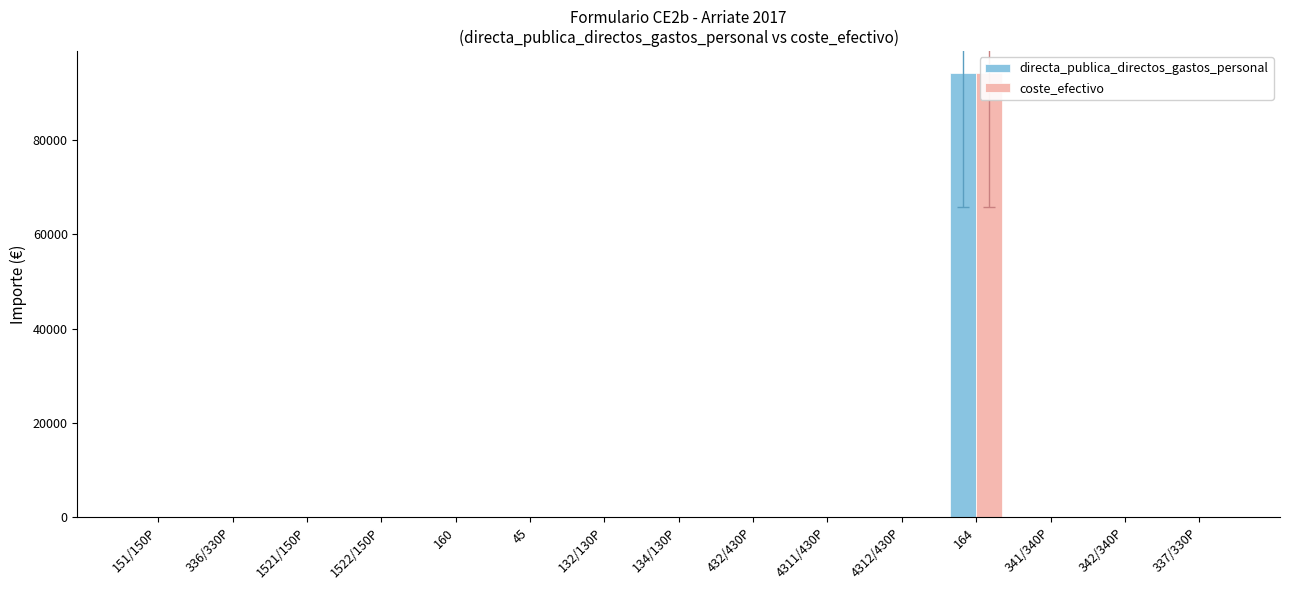

Which series has the largest total across all categories?

directa_publica_directos_gastos_personal